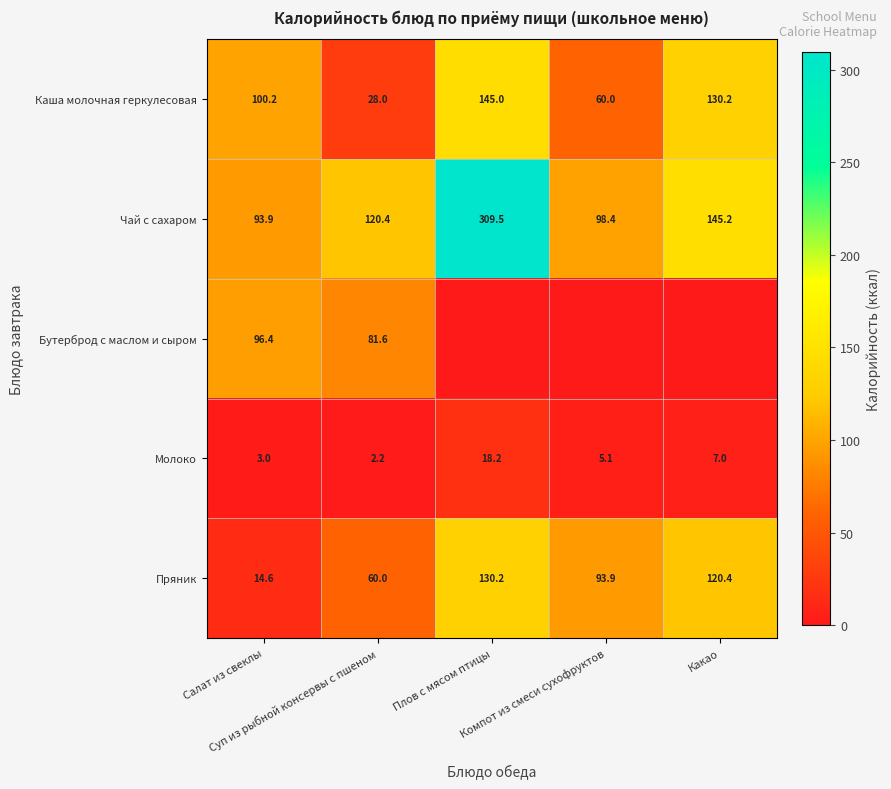

Which has a higher value, Салат из свеклы or Компот из смеси сухофруктов?

Салат из свеклы